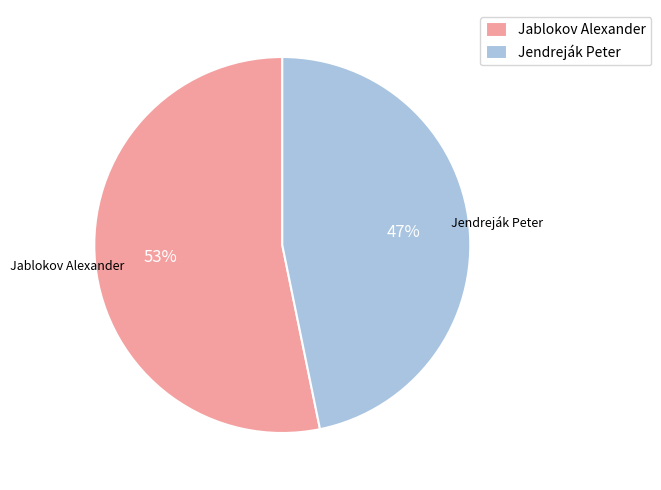

To the nearest percent, what portion does Jablokov Alexander represent?

53%